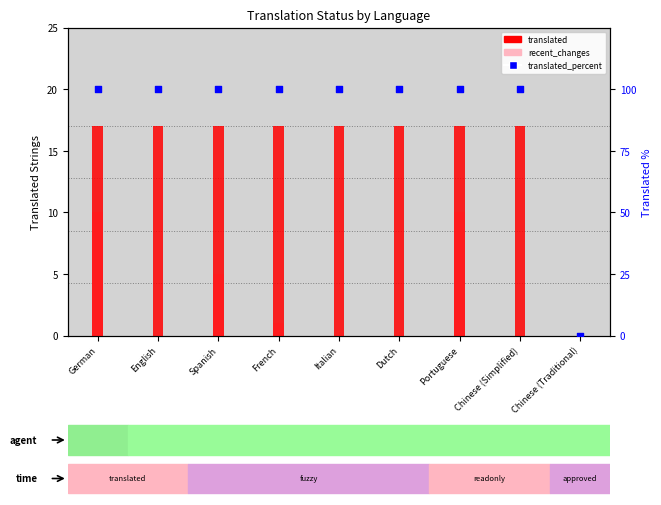

Which series has the largest total across all categories?

translated_percent